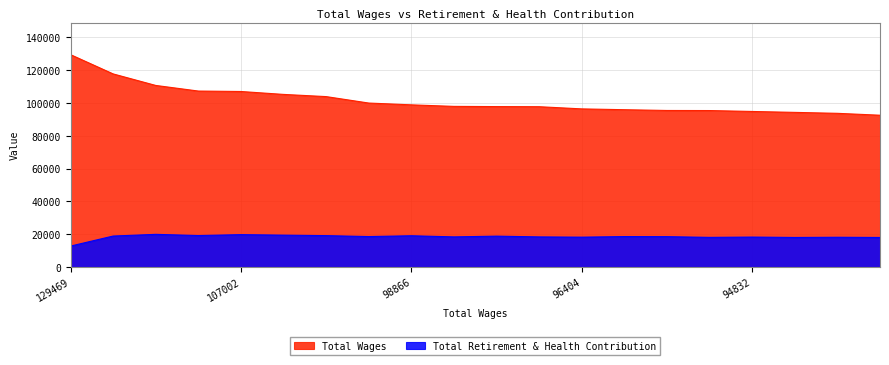

Reading left to right, extract all data points from this chart.

Total Wages: 129469	117722	110696	107278	107002	105230	103892	99964	98866	97929	97802	97732	96404	95905	95436	95388	94832	94275	93698	92545
Total Retirement & Health Contribution: 12773	18900	19932	19208	19752	19451	19151	18582	19074	18381	18839	18373	18221	18572	18524	18087	18275	18031	18154	18026